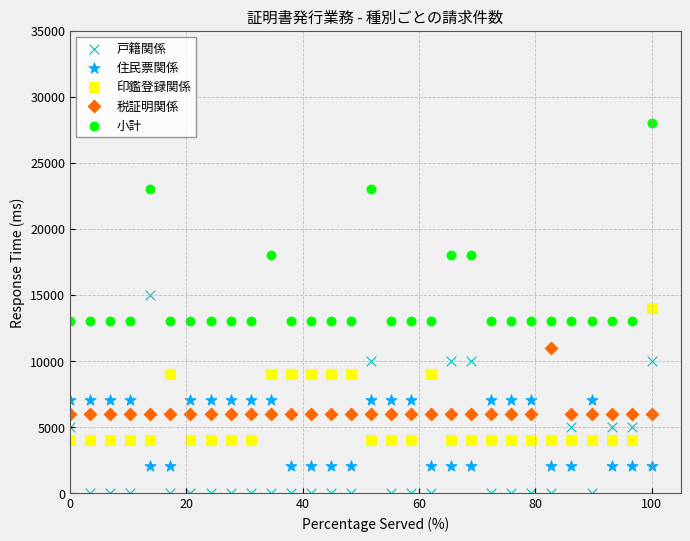

Across all data points, what is the range of Y values (max minus min)?

28000